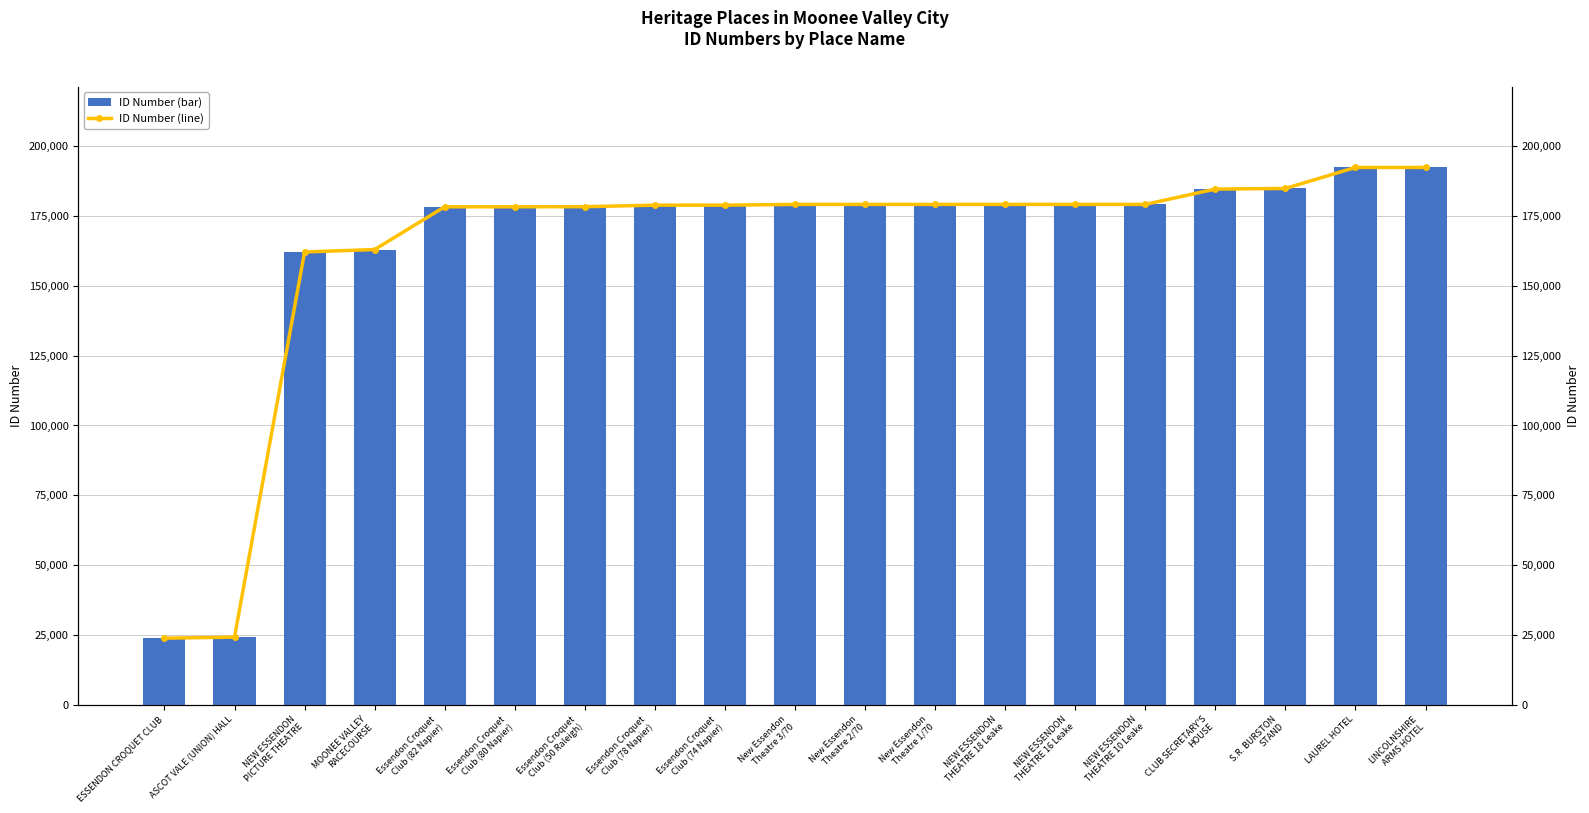

Count the number of categories in the chart.

19